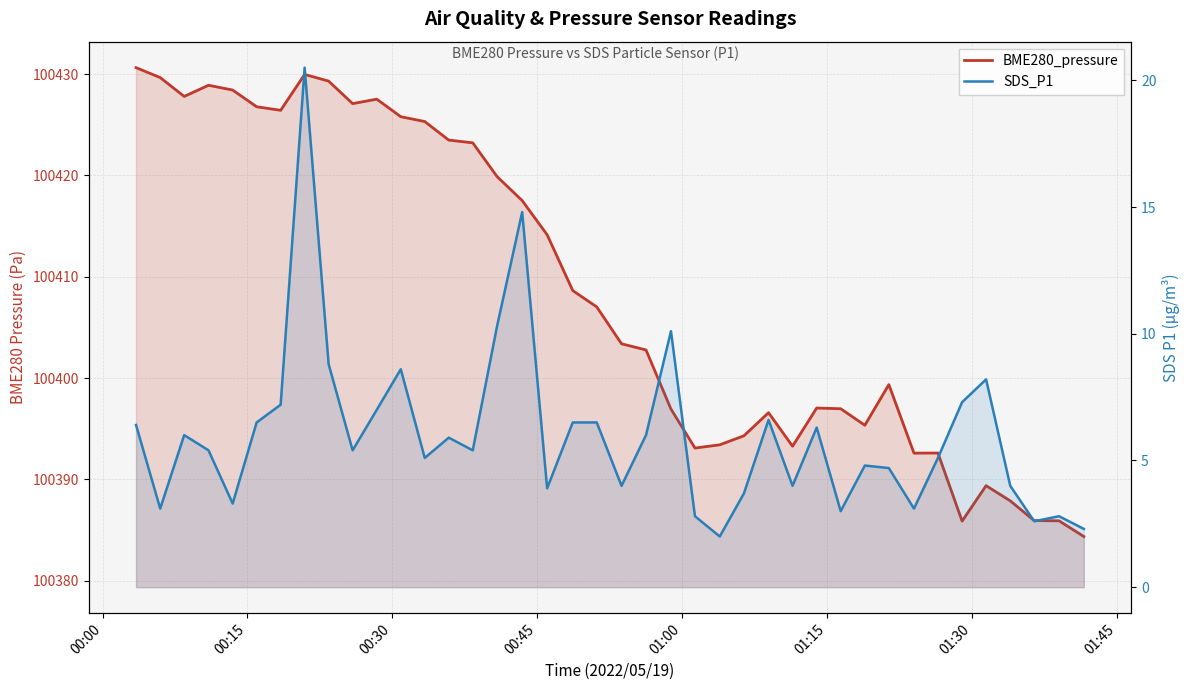

Does the chart display data point markers on the line(s)?

No